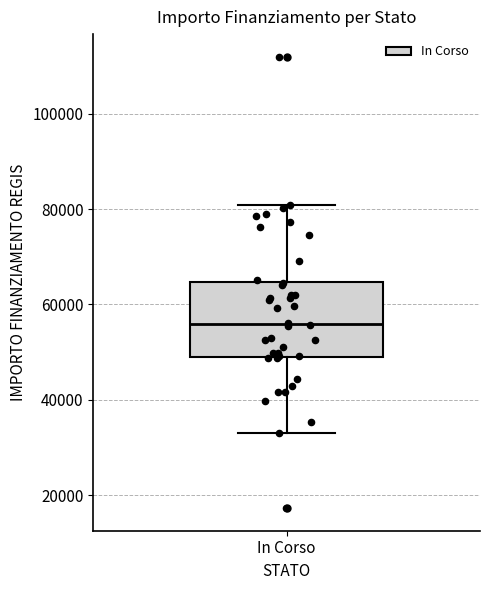

Where does the upper whisker of the box for In Corso end on the y-axis? The values are not printed on the chart, so give them approximately, as read against the axis.

80000